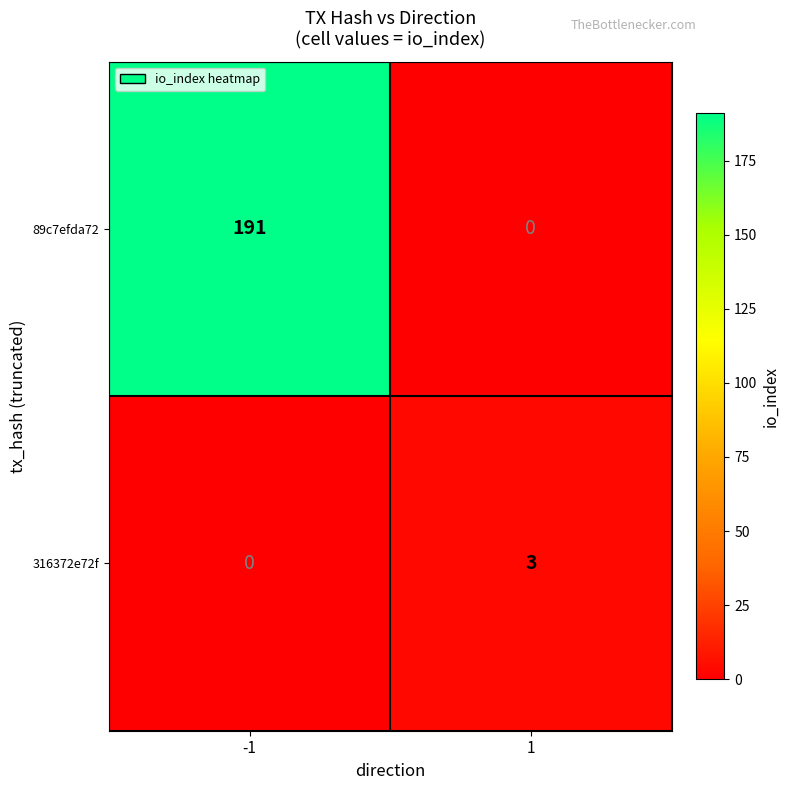

What is the average value of the 89c7efda72 series?

96